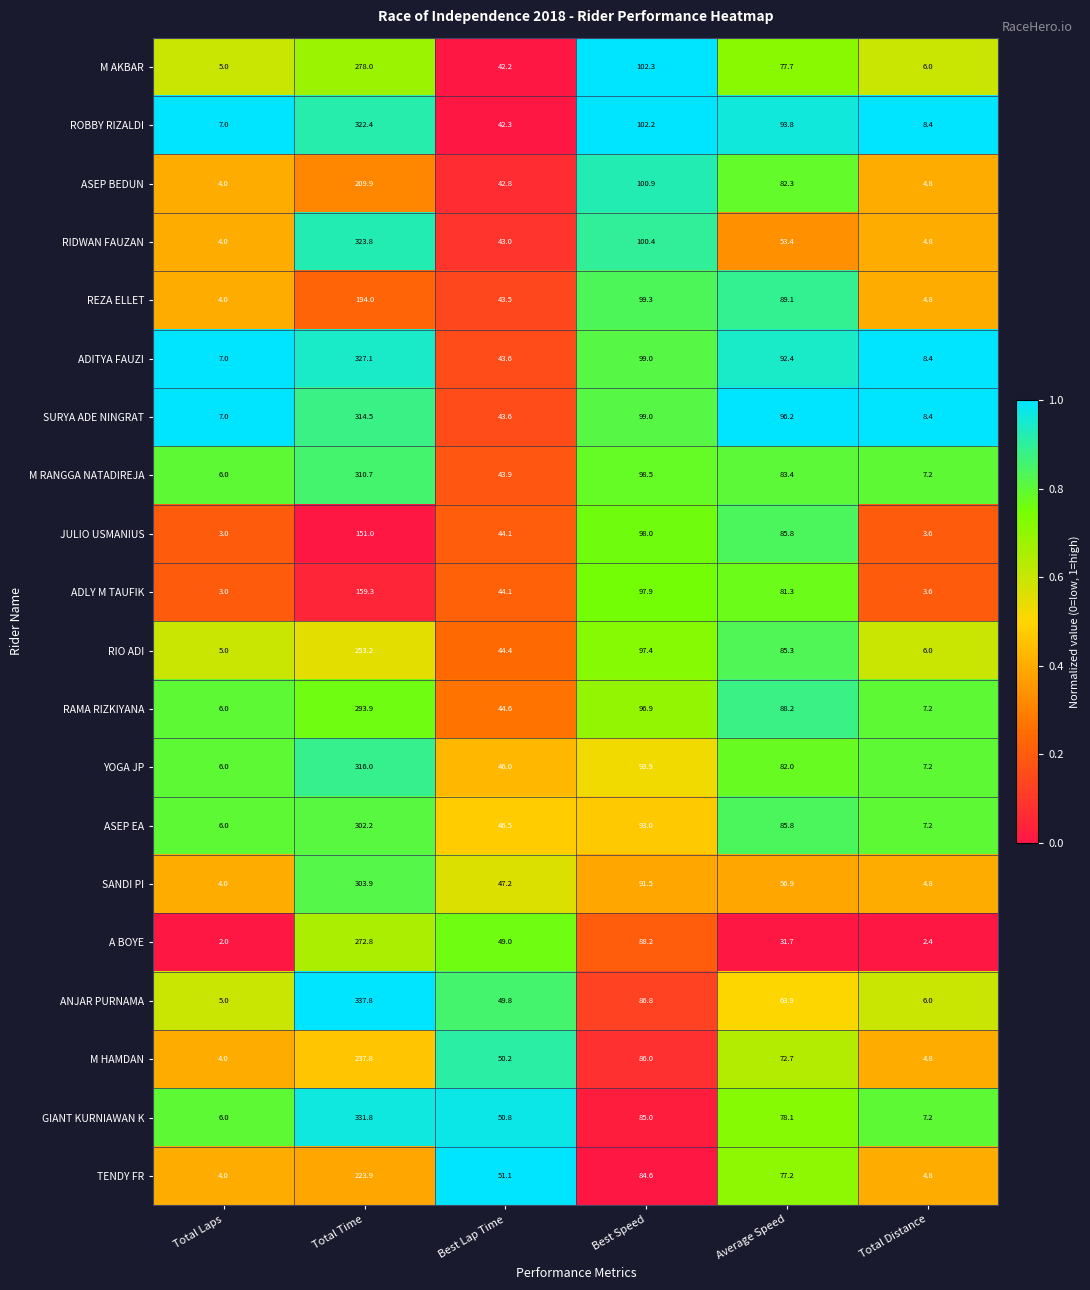

Count the number of categories in the chart.

6